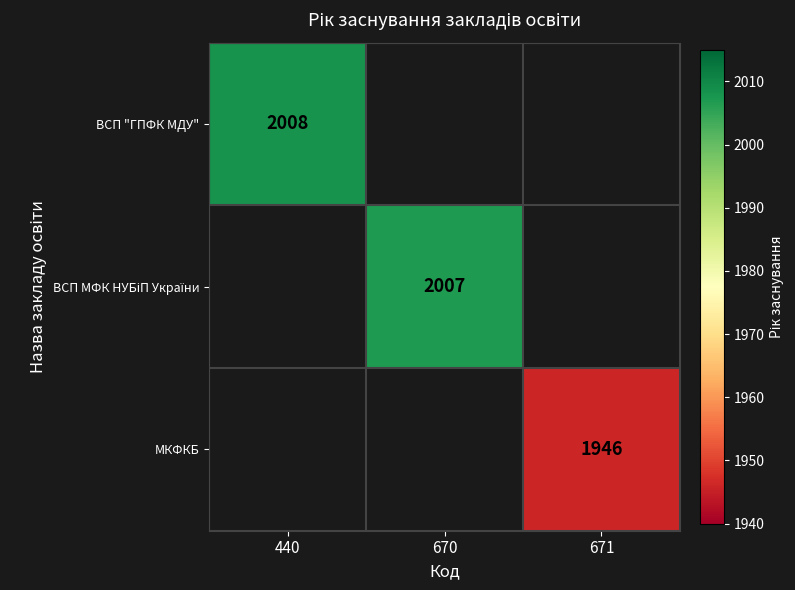

Is it true that ВСП "ГПФК МДУ" equals 1272 at 440?

False